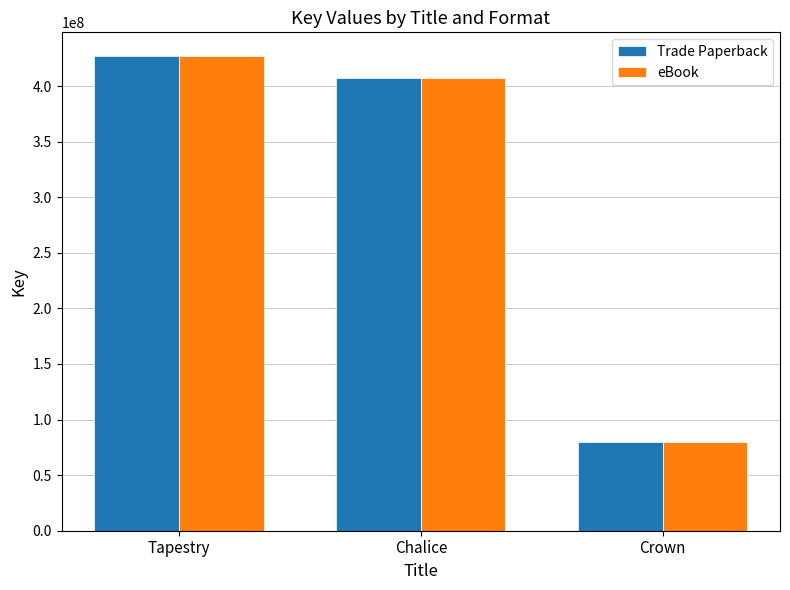

What are all the series names shown in the legend?

Trade Paperback, eBook